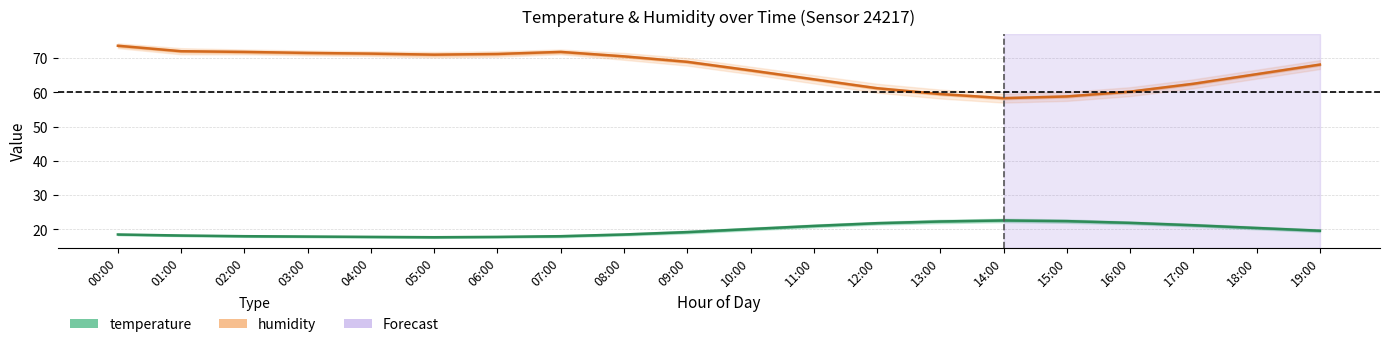

What is the greatest value displayed?

73.6